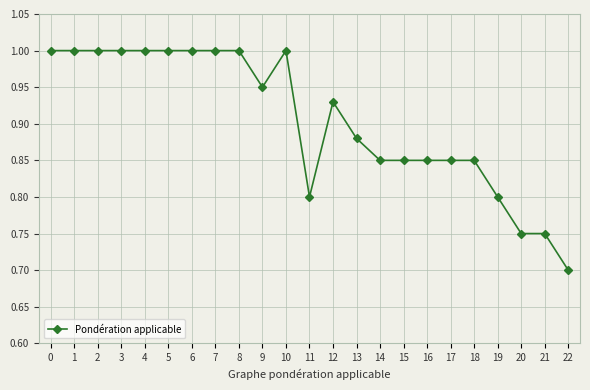

The value at 5 is 0.2. True or false?

False